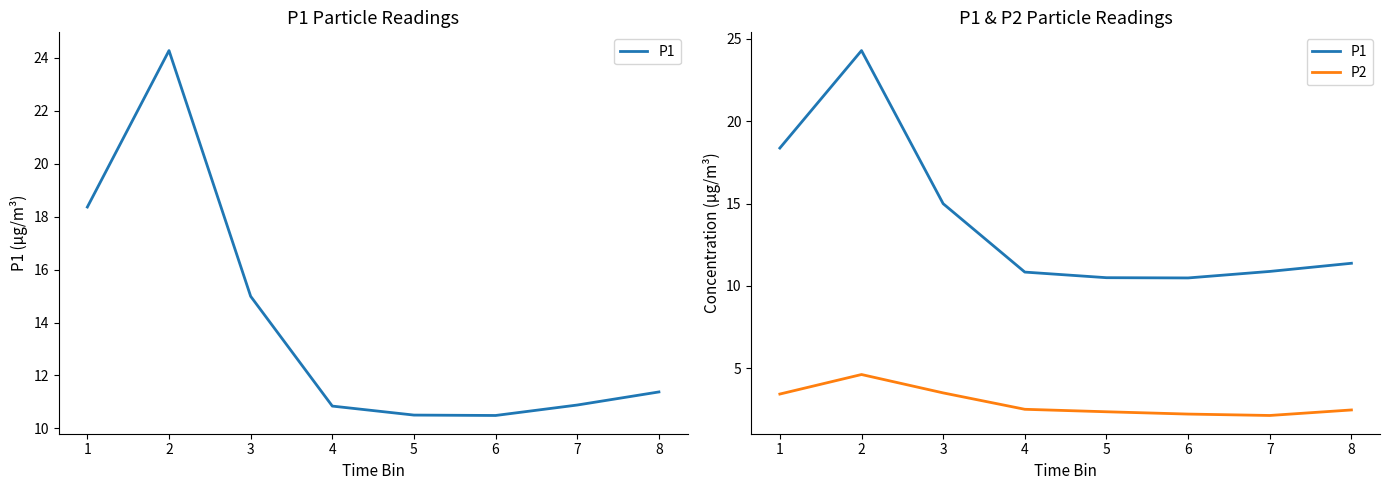

Rank the series by their maximum value, from lowest to highest.

P2, P1